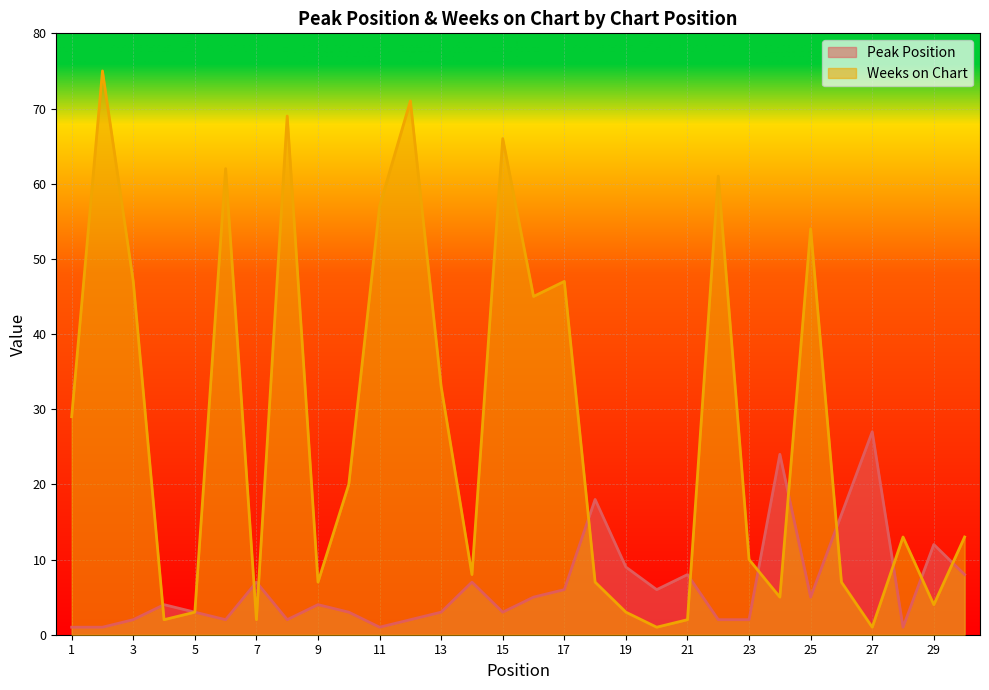

True or false: Weeks on Chart and Peak Position intersect in this chart.

True